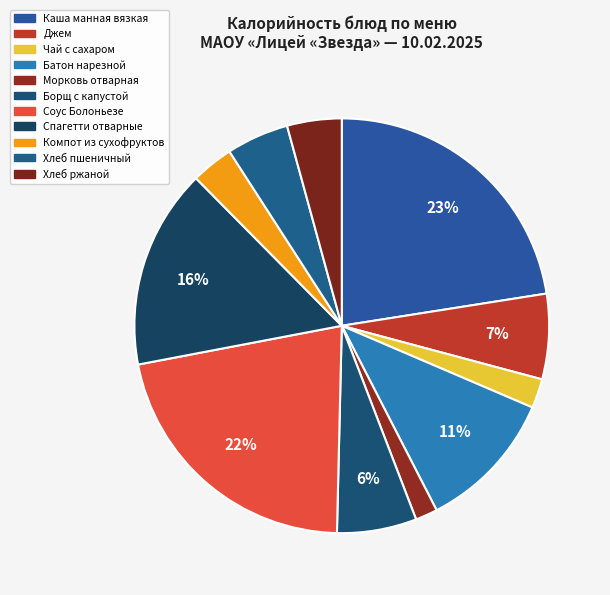

The Джем slice represents 7% of the pie. True or false?

True